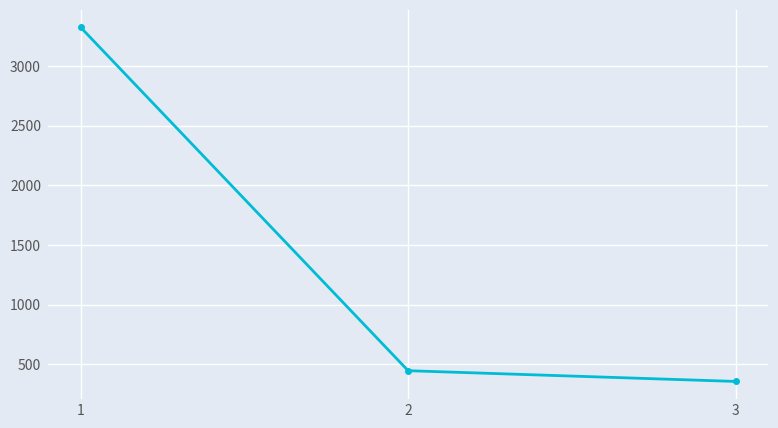

At which label is the value closest to 1839?

2